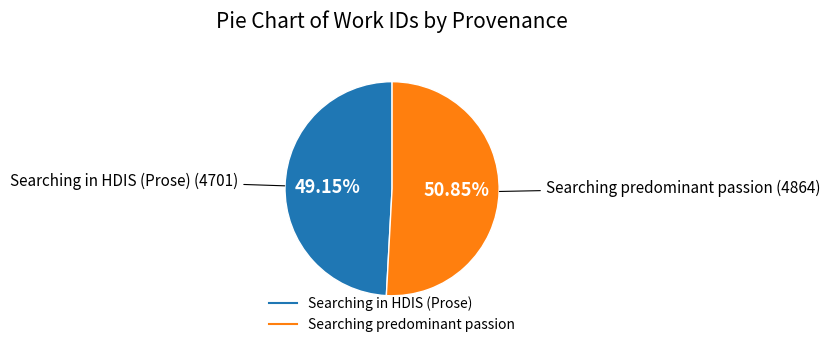

To the nearest percent, what is the difference between the largest and smallest slice percentages?

2%